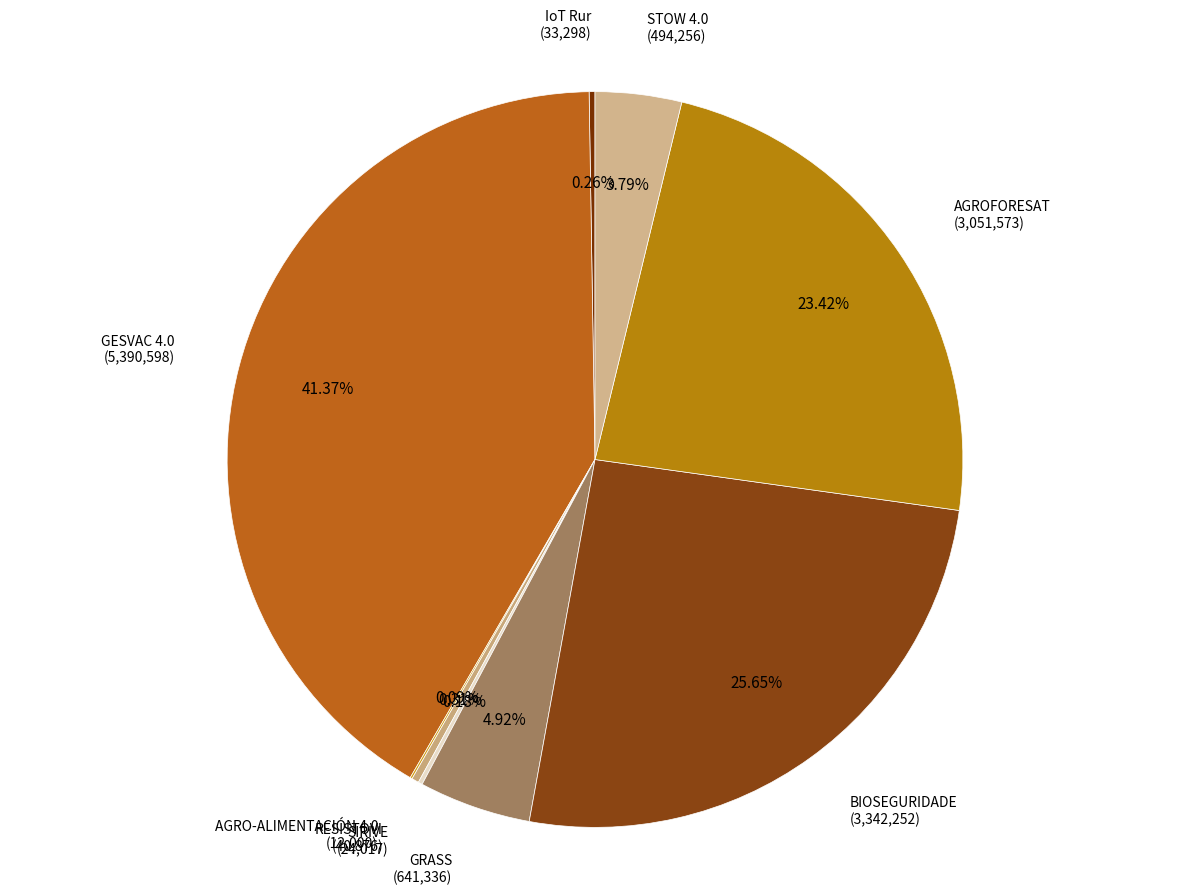

The AGROFORESAT slice represents 23% of the pie. True or false?

True